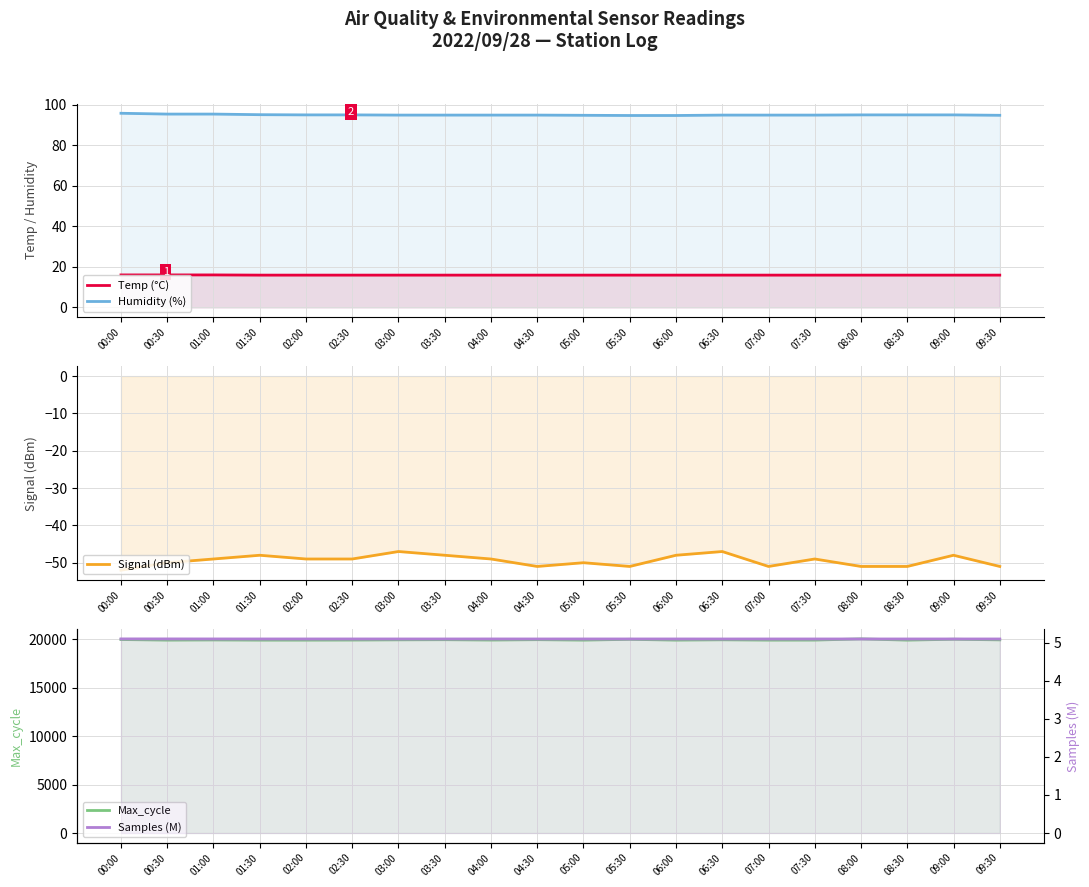

How many series are shown in this chart?

5